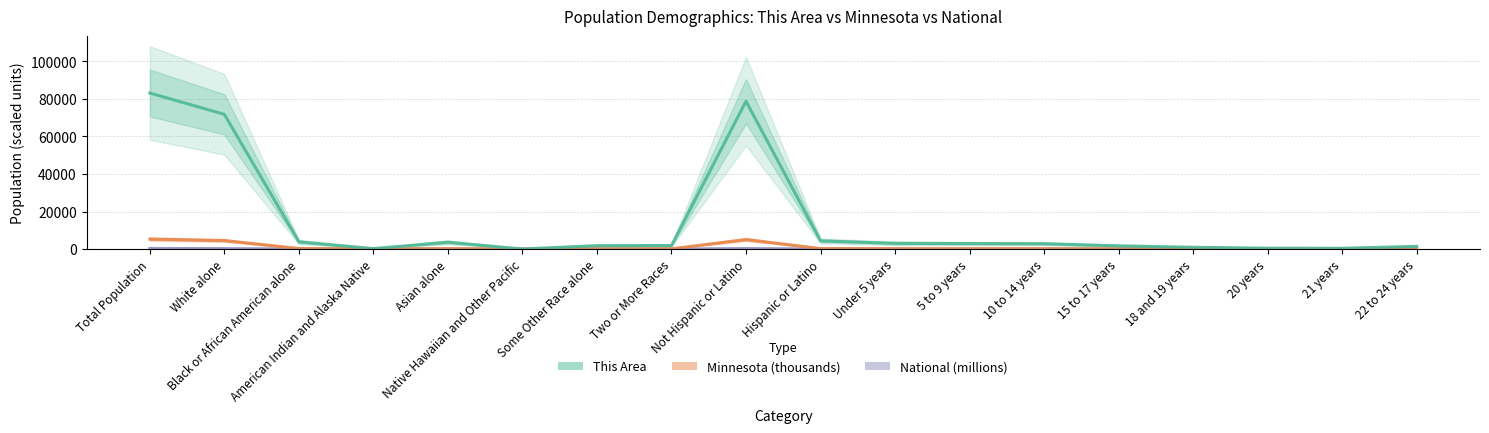

What is the difference between the maximum and second lowest values in the National (millions) series?

306.5